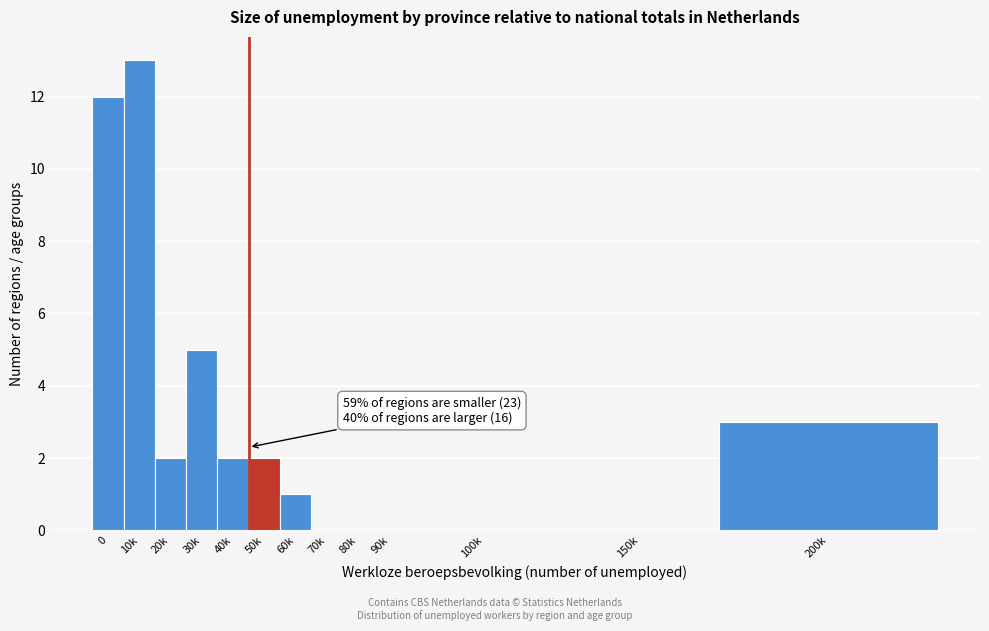

Reading left to right, transcribe all the data shown in this chart.

0=12	10k=13	20k=2	30k=5	40k=2	50k=2	60k=1	70k=0	80k=0	90k=0	100k=0	150k=0	200k=3